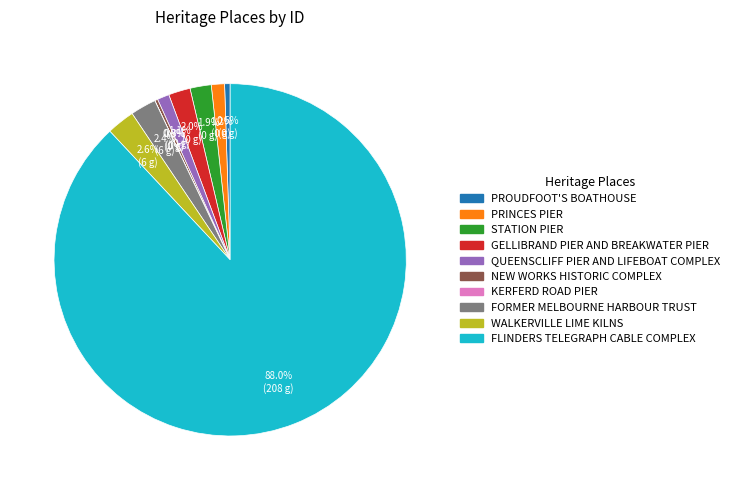

To the nearest percent, what is the difference between the PRINCES PIER and GELLIBRAND PIER AND BREAKWATER PIER slice percentages?

1%